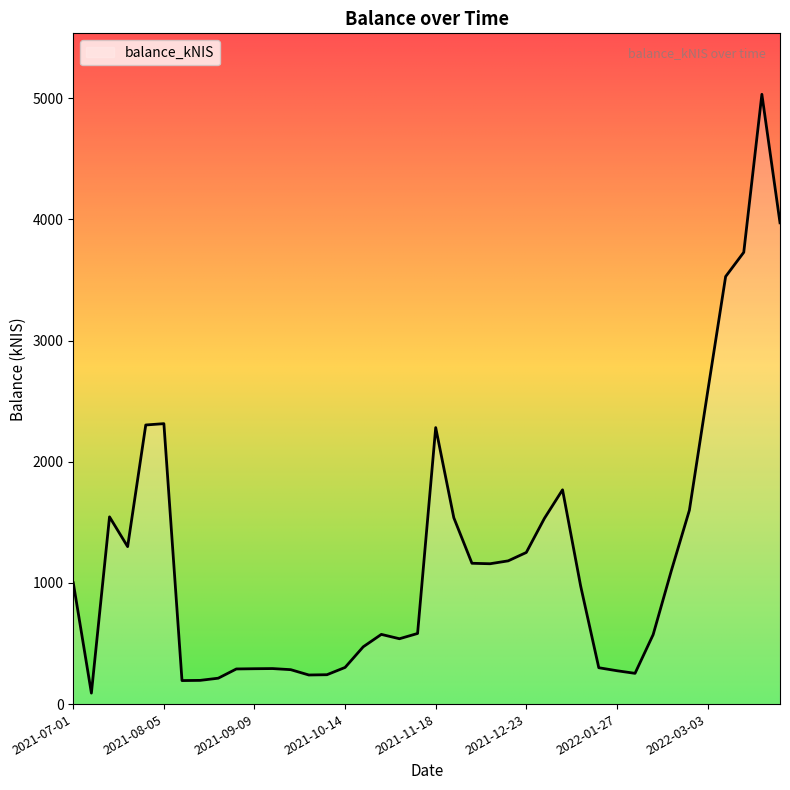

What is the difference between the maximum and minimum values?

4941.8